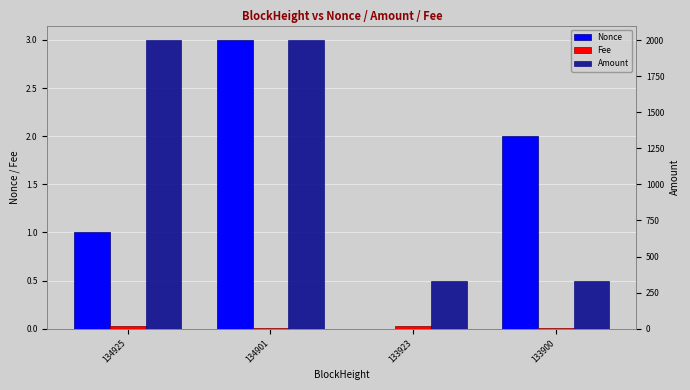

How many bars are there in total?

12